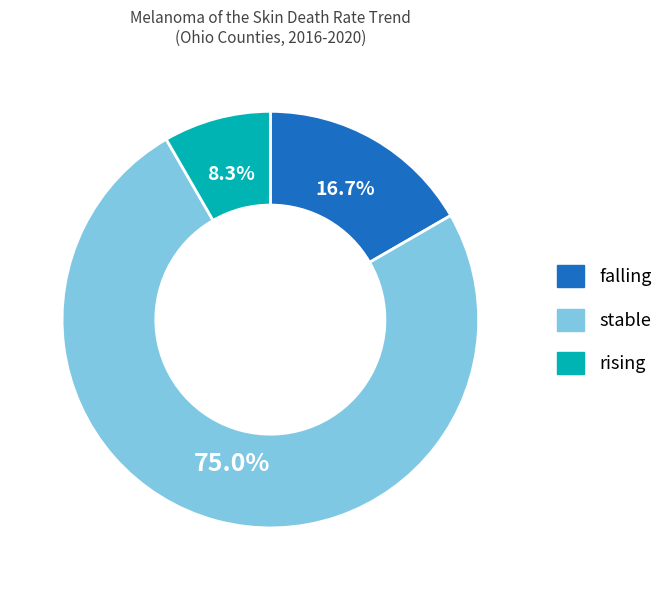

Do rising and stable together represent more than half of the pie?

Yes